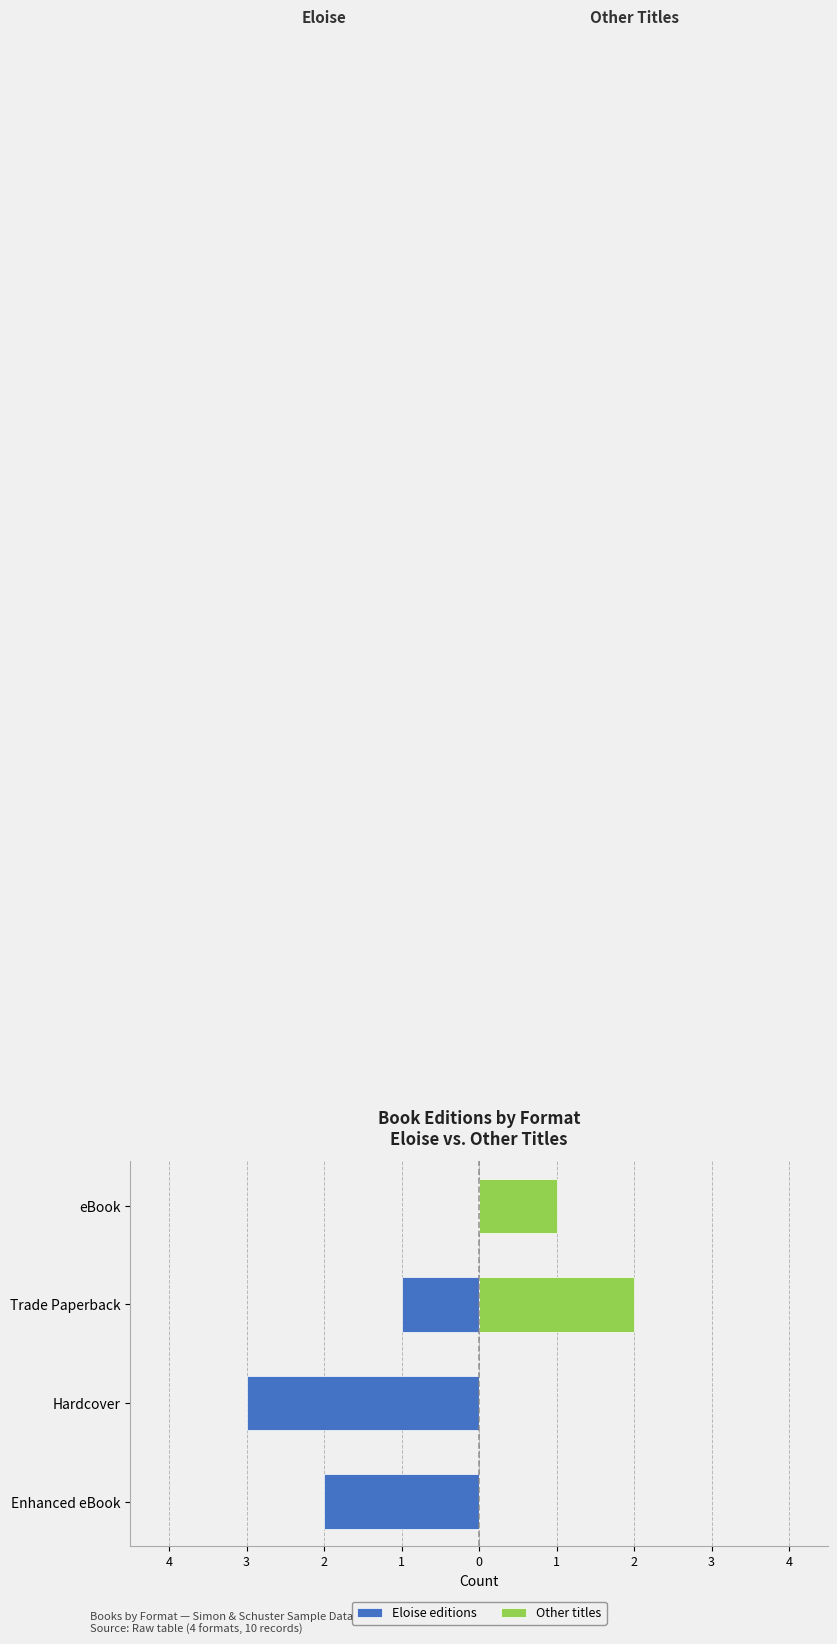

Which series has the largest range (max minus min)?

Eloise editions